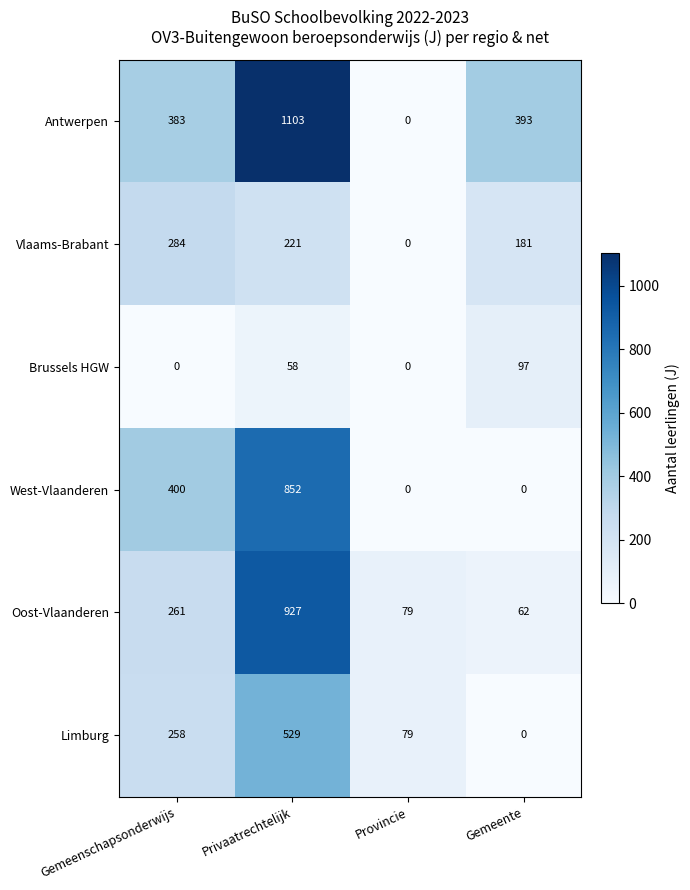

True or false: Limburg has a value of 79 at Provincie.

True